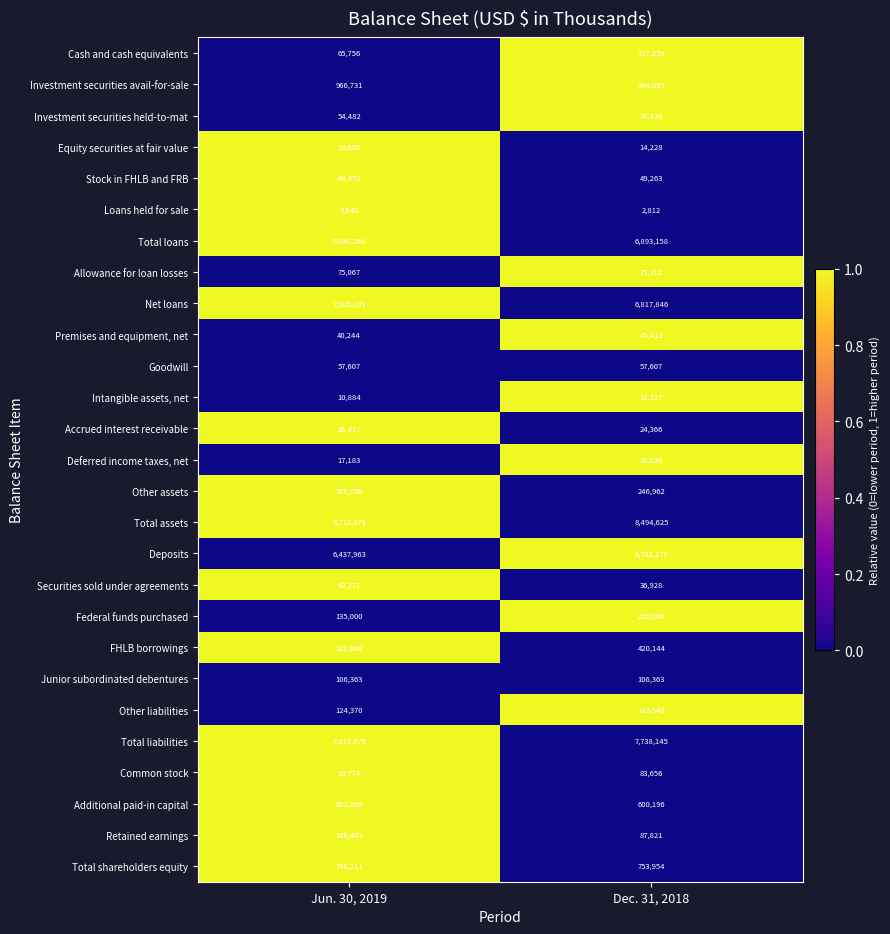

Read the Federal funds purchased value at Jun. 30, 2019, to the nearest 100.

135000